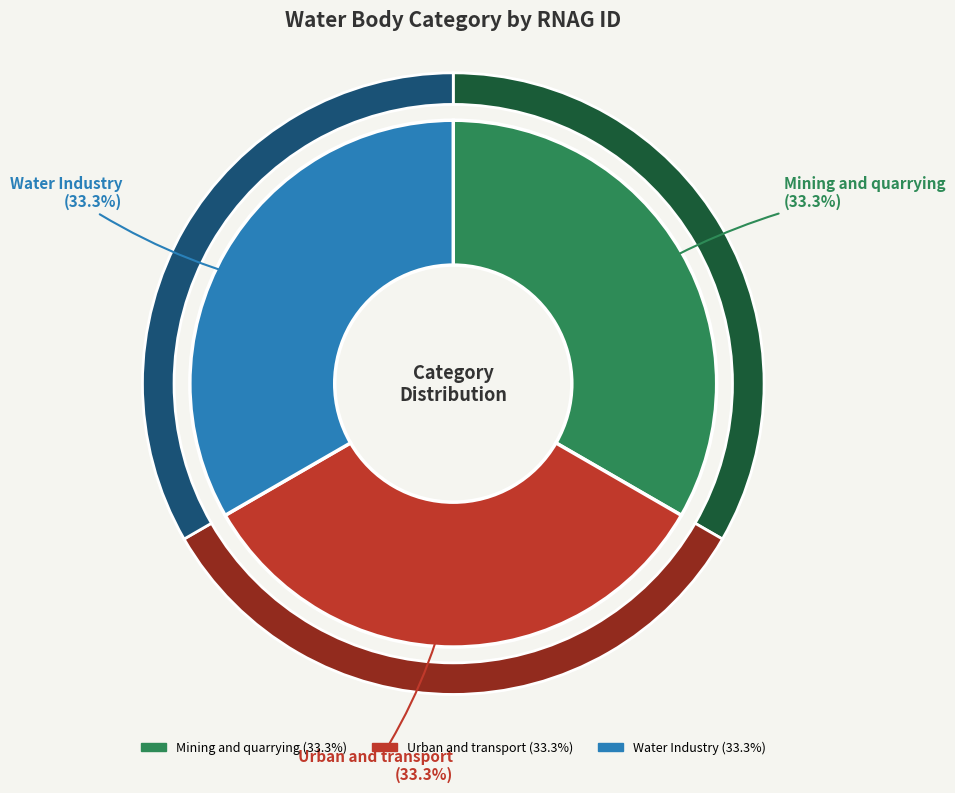

Is there any slice that represents more than half of the pie?

No